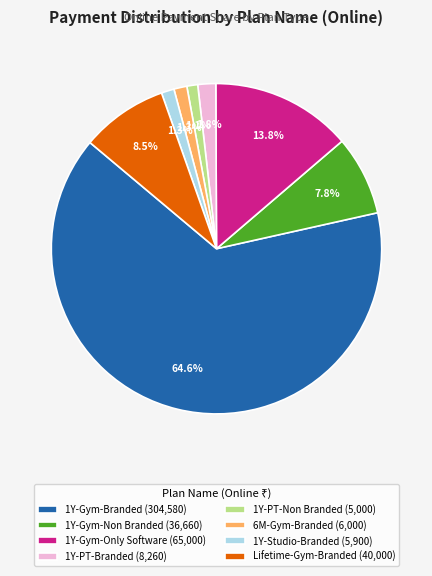

Which has a higher value, Lifetime-Gym-Branded (40,000) or 1Y-Gym-Only Software (65,000)?

1Y-Gym-Only Software (65,000)